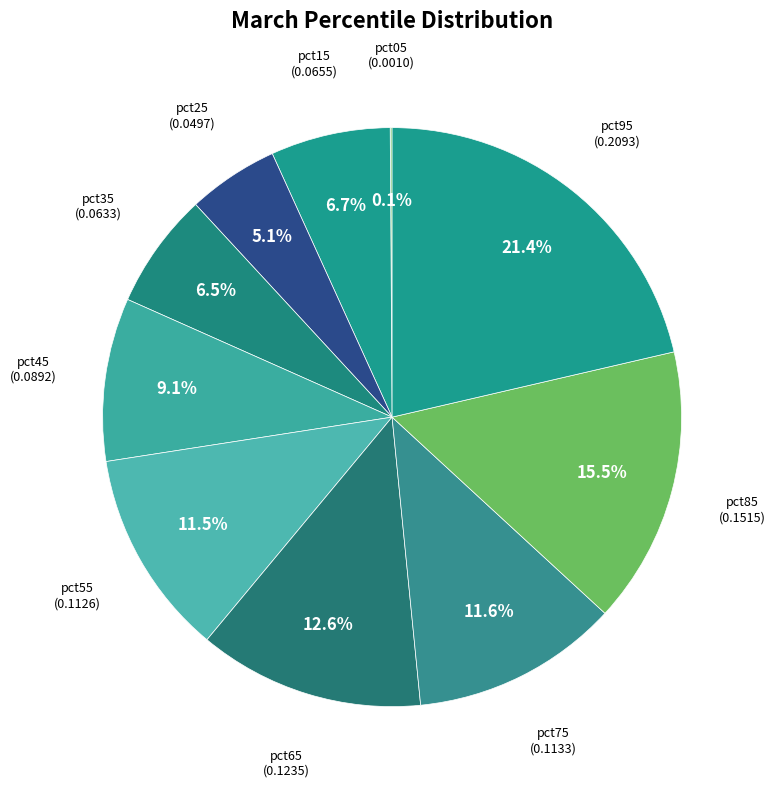

To the nearest percent, what is the average slice percentage?

10%